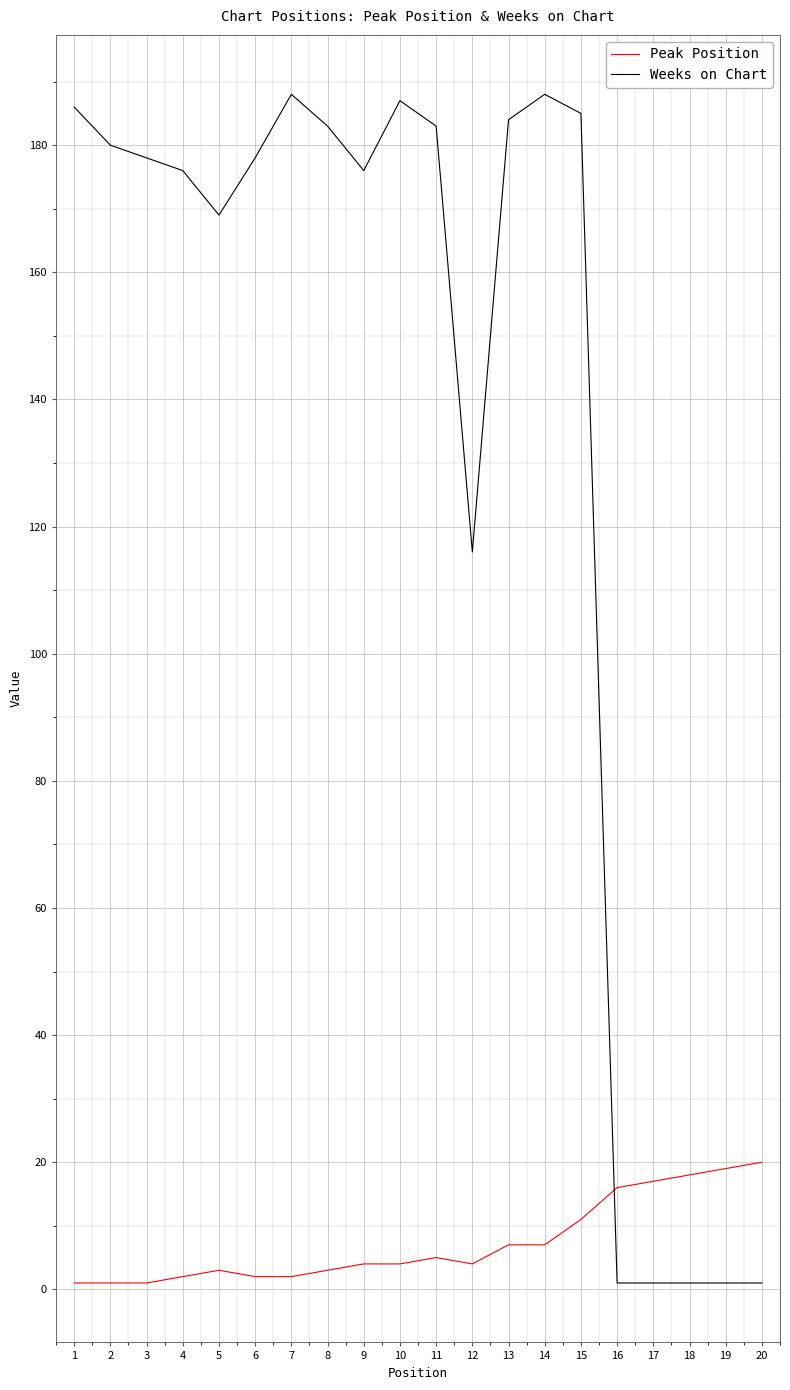

At 12, list the series in order from smallest to largest.

Peak Position, Weeks on Chart